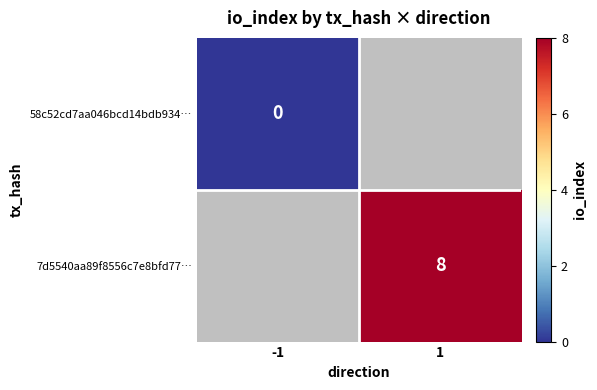

The value of 7d5540aa89f8556c7e8bfd77… at 1 is 8. True or false?

True